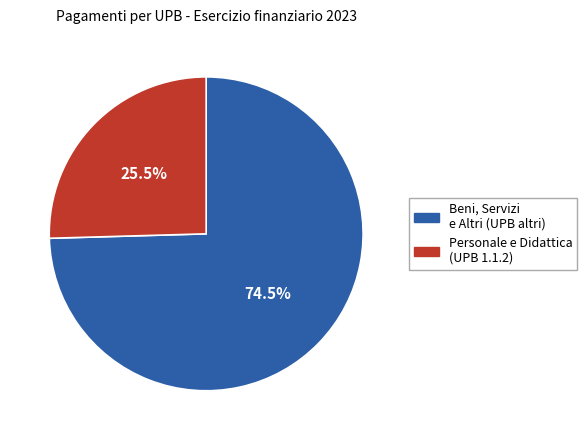

To the nearest percent, what is the average slice percentage?

50%